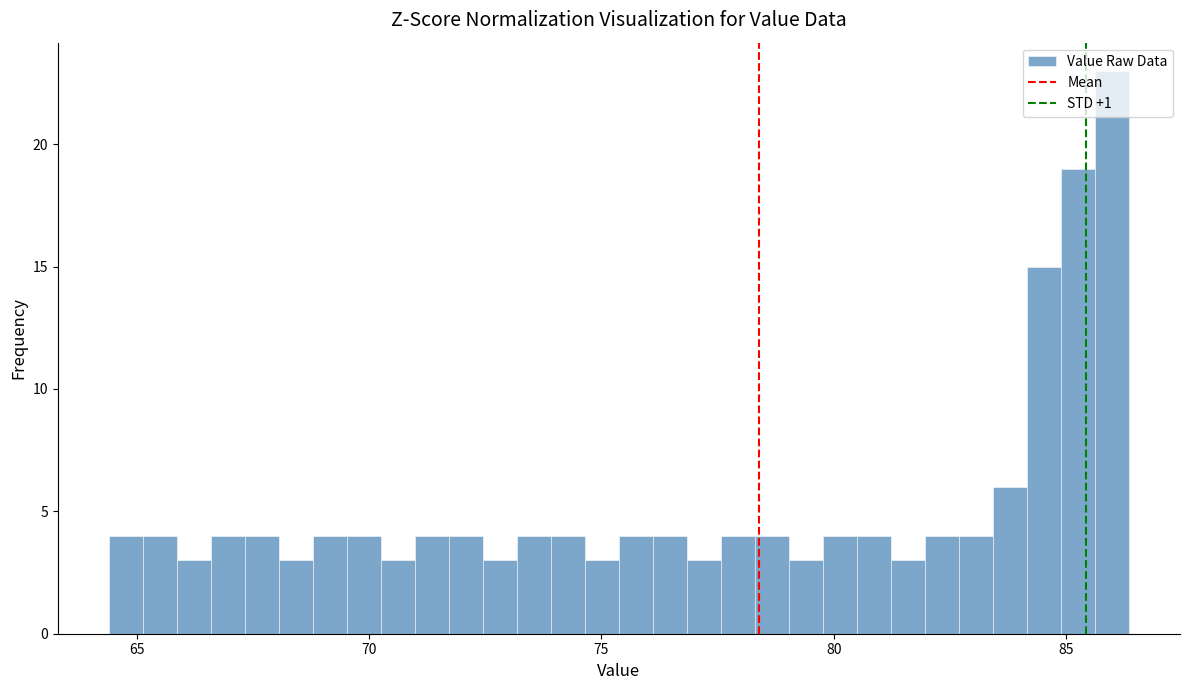

Around what value on the x-axis is the tallest bar? Give the approximate position of its centre, as read against the axis.

86.0